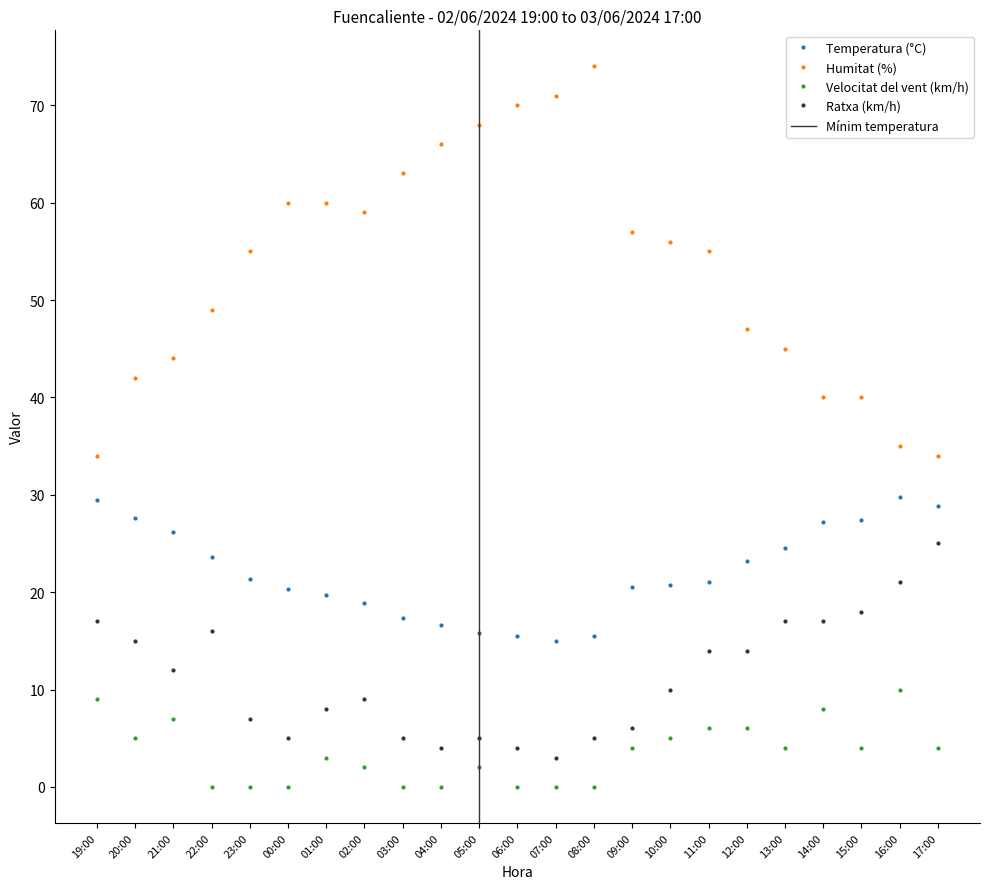

True or false: Temperatura (°C) has a value of 27.6 at 20:00.

True